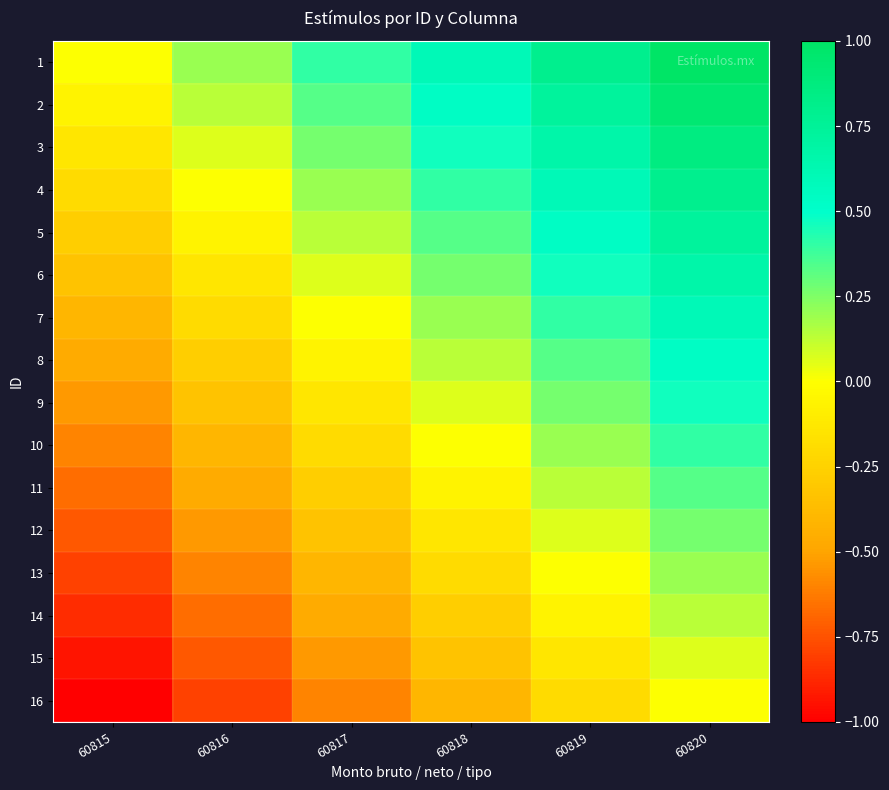

At which category is the sum across all series the highest?

60820